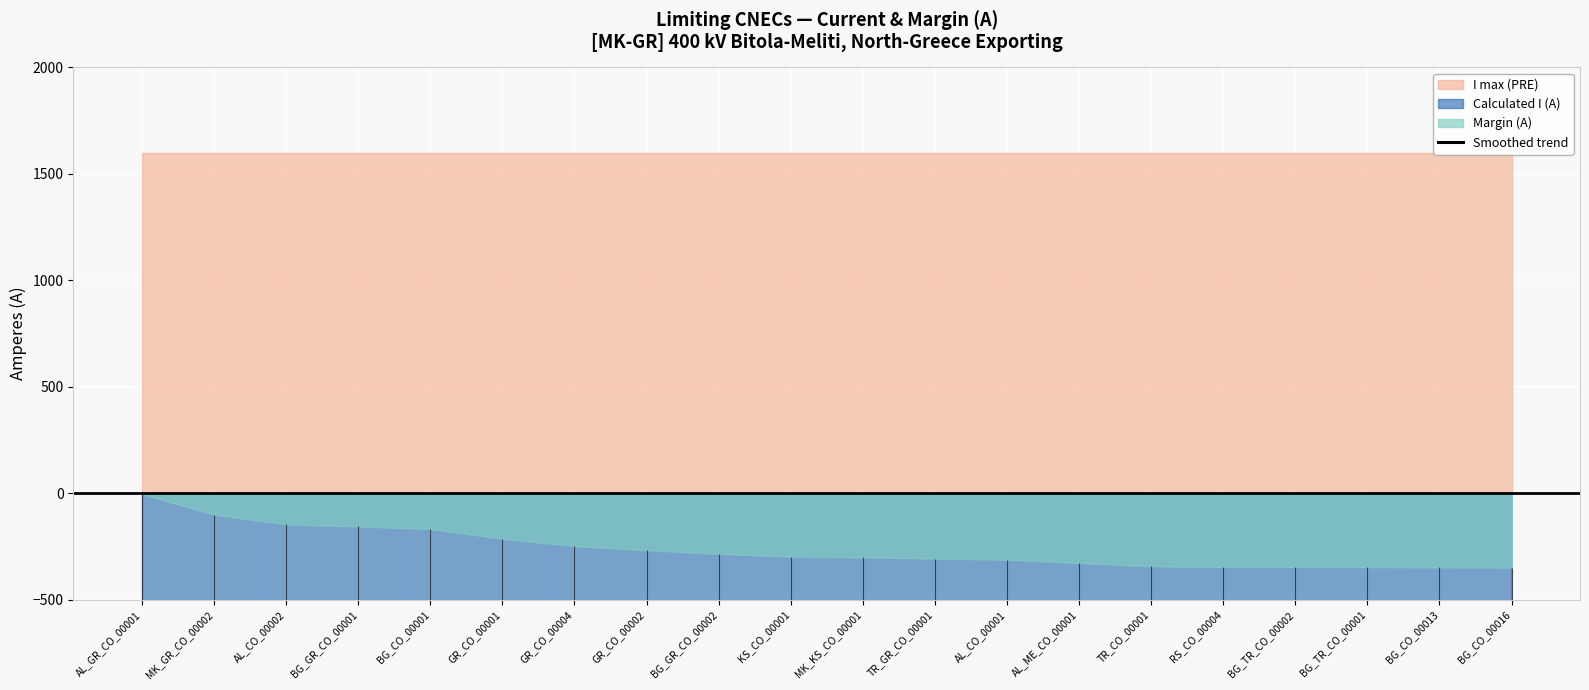

What position from the right is BG_TR_CO_00001?

3